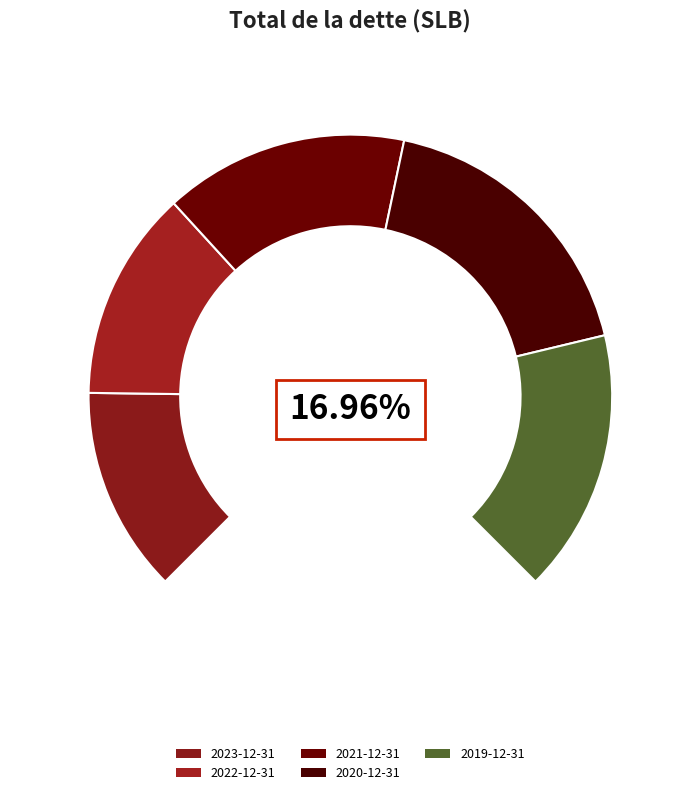

What is the change in value from 2021-12-31 to 2019-12-31?

+1099